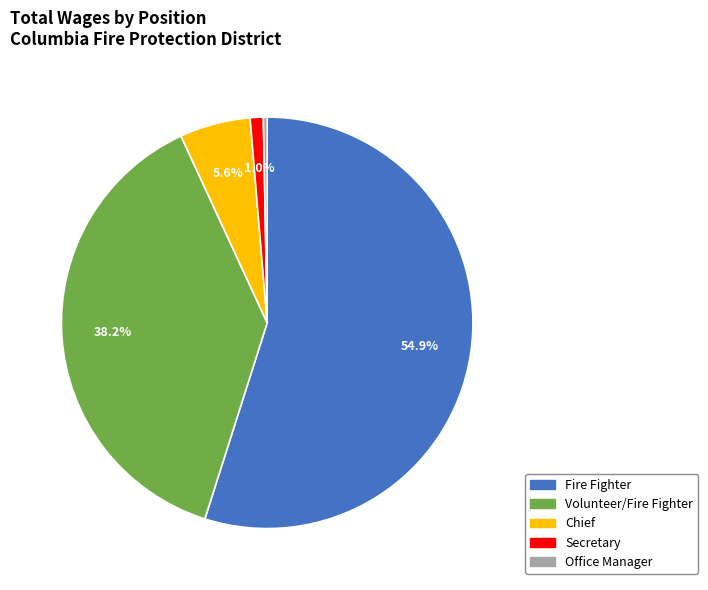

Does any single category account for the majority?

Yes